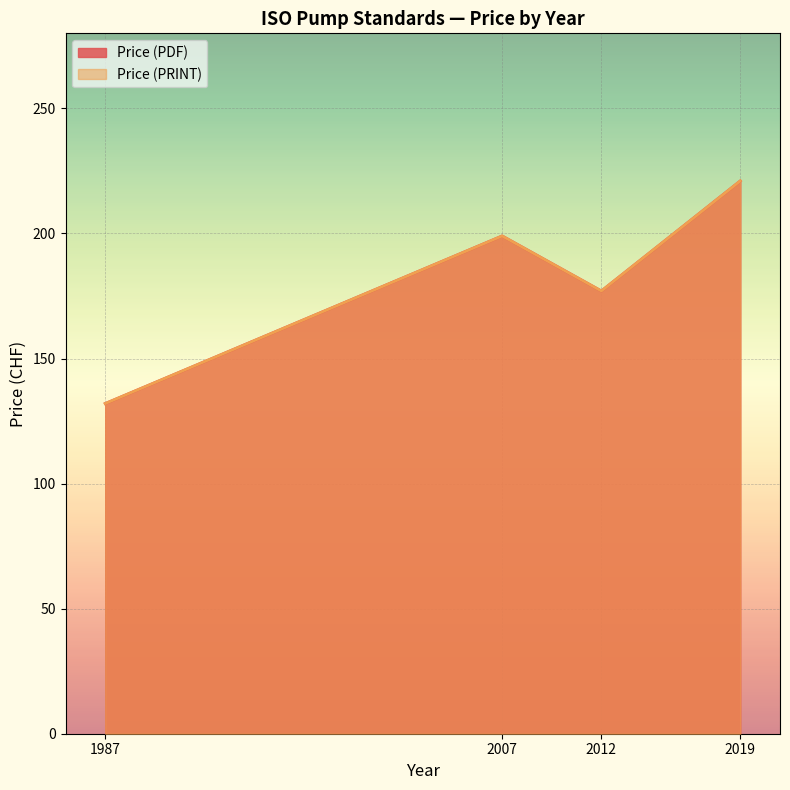

What are all the series names shown in the legend?

Price (PDF), Price (PRINT)